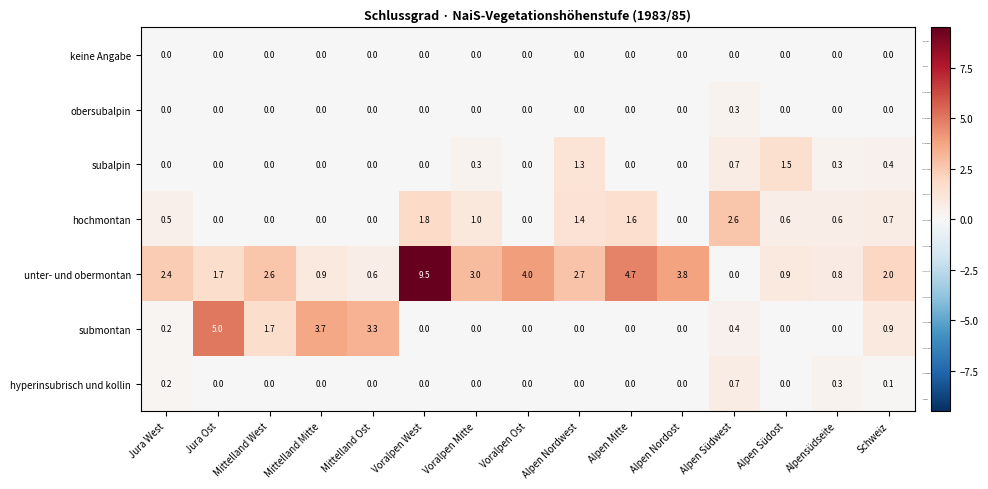

Rank the series by their maximum value, from lowest to highest.

keine Angabe, obersubalpin, hyperinsubrisch und kollin, subalpin, hochmontan, submontan, unter- und obermontan